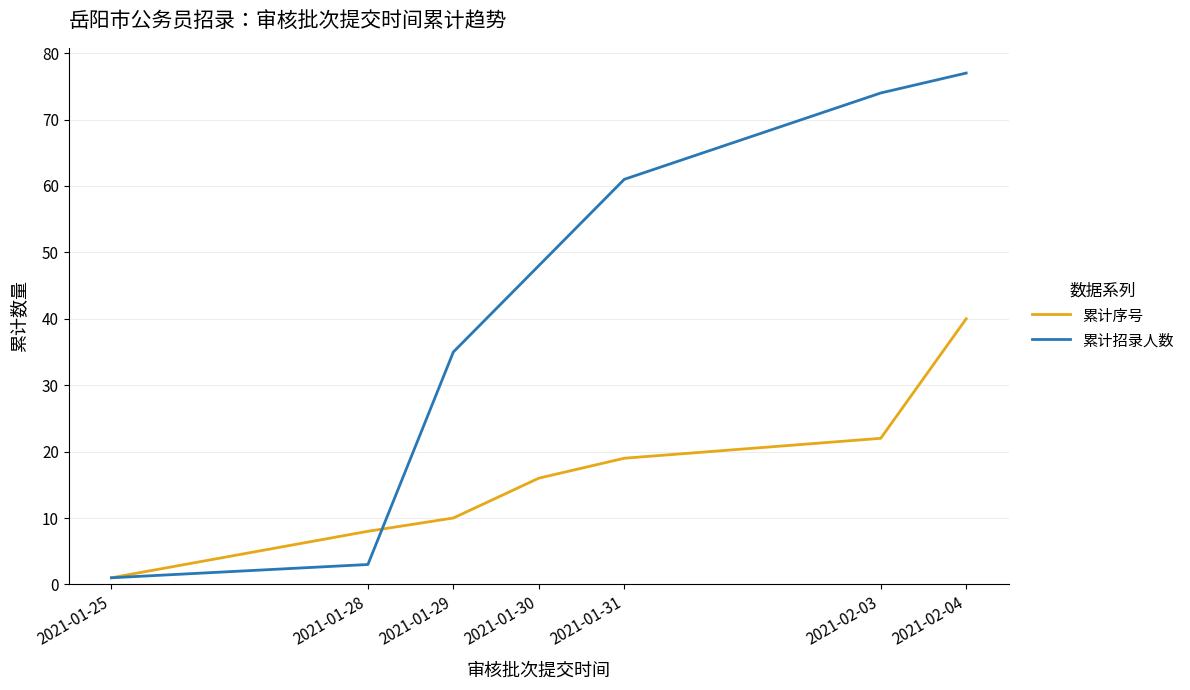

How many lines are shown in the chart?

2